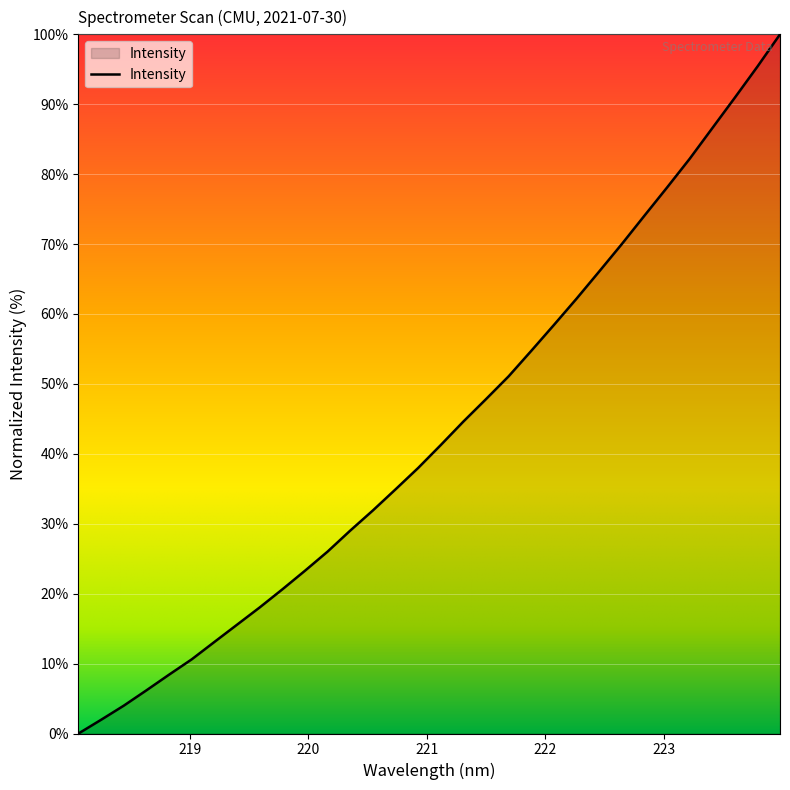

What is the difference between the second highest and minimum values?

95.4